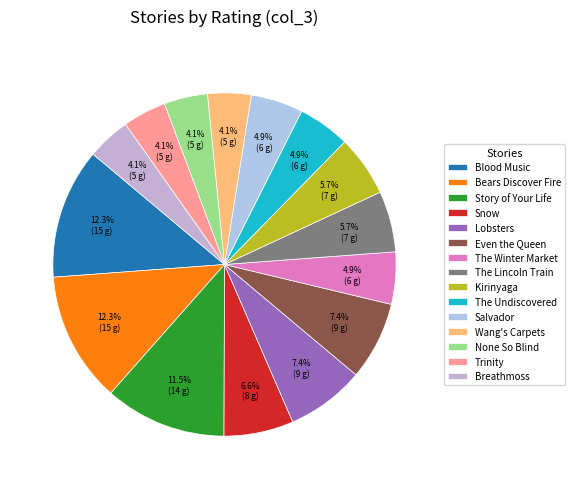

Which category has the biggest portion of the pie?

Blood Music